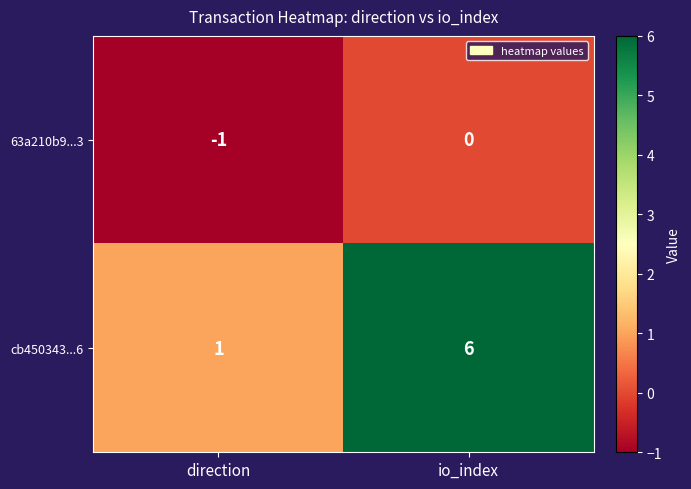

What is the total value across all series at io_index?

6